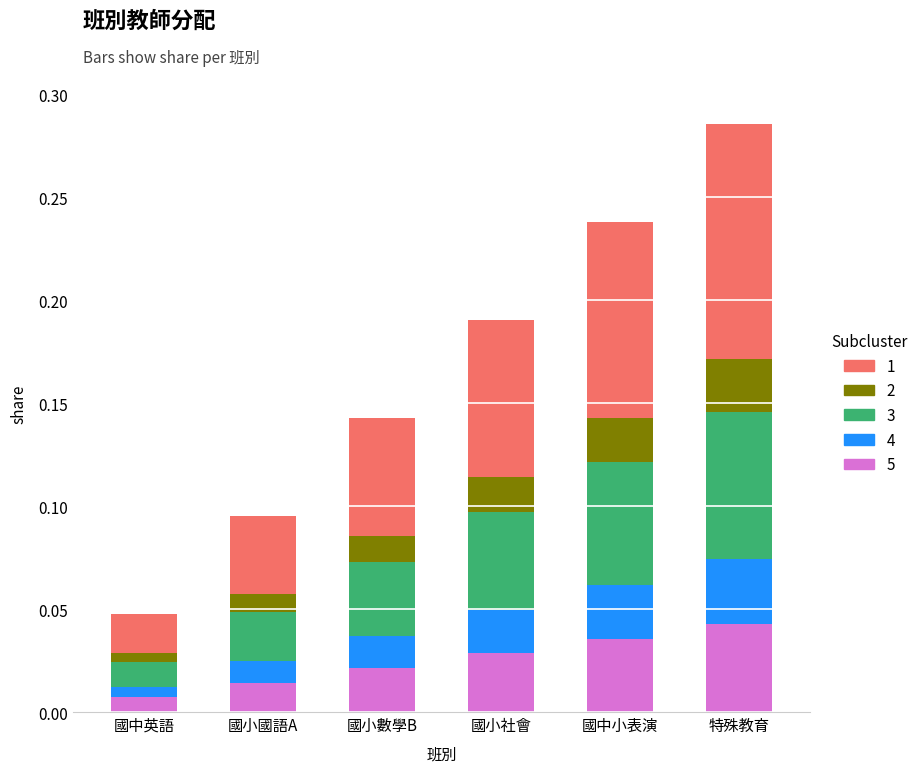

Which category has the highest value in the 5 series?

特殊教育